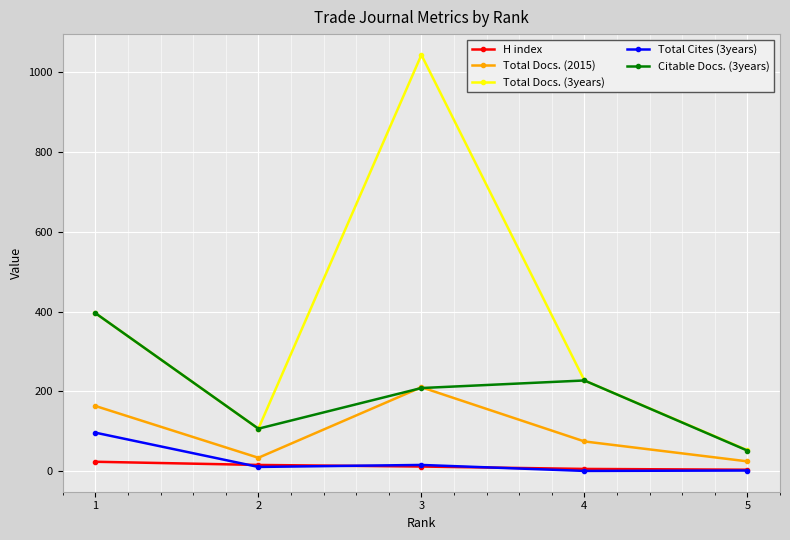

Which series has the widest spread of values?

Total Docs. (3years)